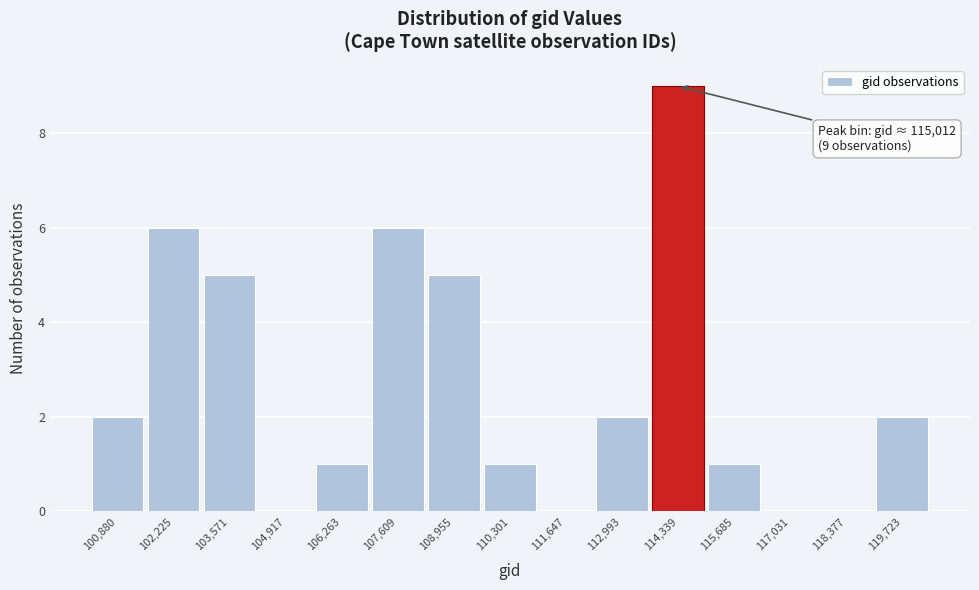

Reading left to right, transcribe all the data shown in this chart.

100,880=2	102,225=6	103,571=5	104,917=0	106,263=1	107,609=6	108,955=5	110,301=1	111,647=0	112,993=2	114,339=9	115,685=1	117,031=0	118,377=0	119,723=2